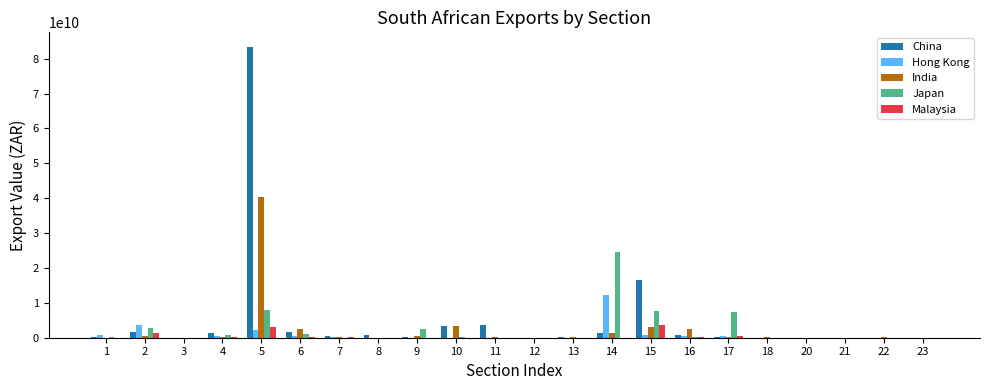

At which category is the sum across all series the highest?

5